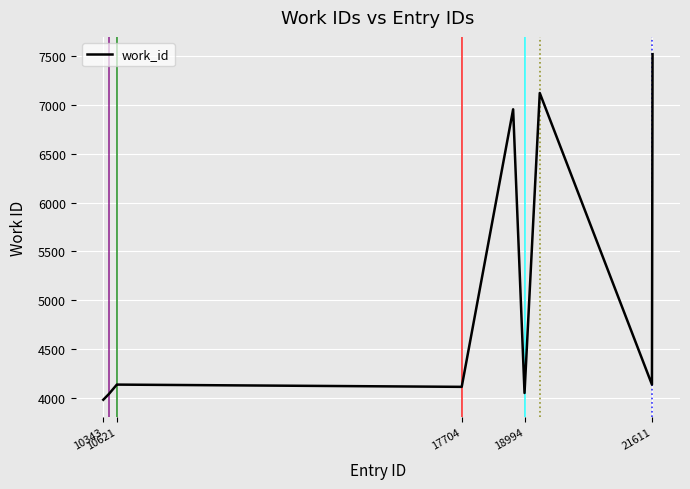

What is the difference between the maximum and minimum values?

3541